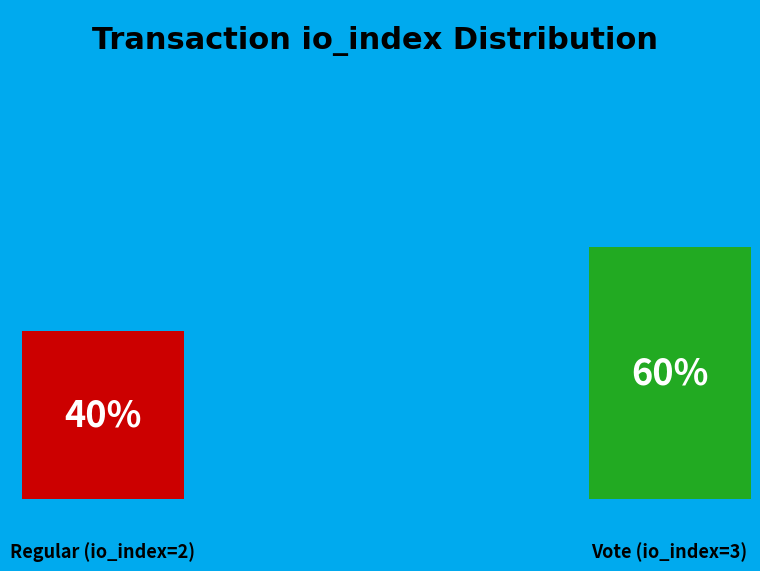

True or false: Vote (io_index=3) accounts for 73% of the total.

False